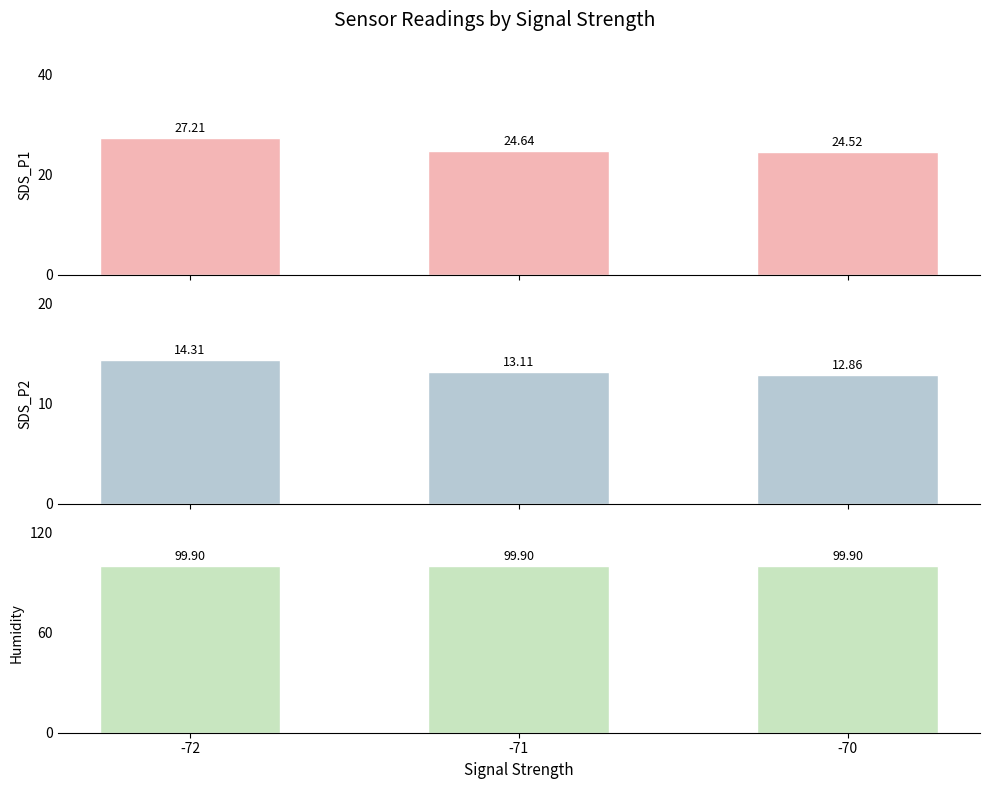

What is the value of the Humidity bar at the 3rd from the left?

99.9